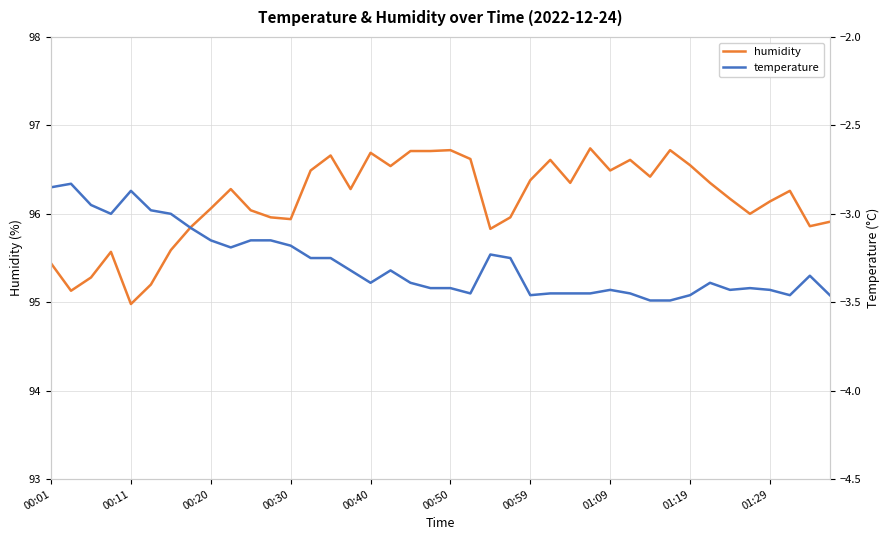

What is the sum of all temperature values?

-131.1